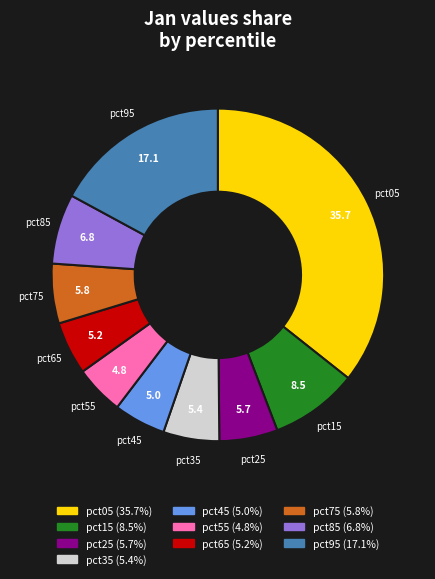

Does pct55 account for over 50% of the chart?

No